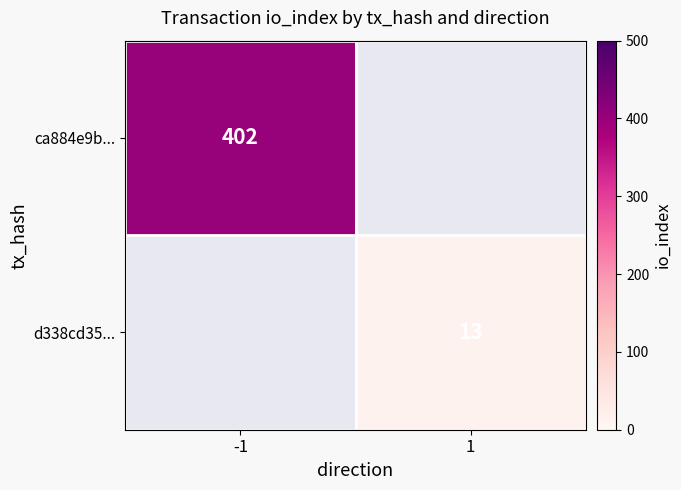

True or false: d338cd35... has a value of 8 at 1.

False